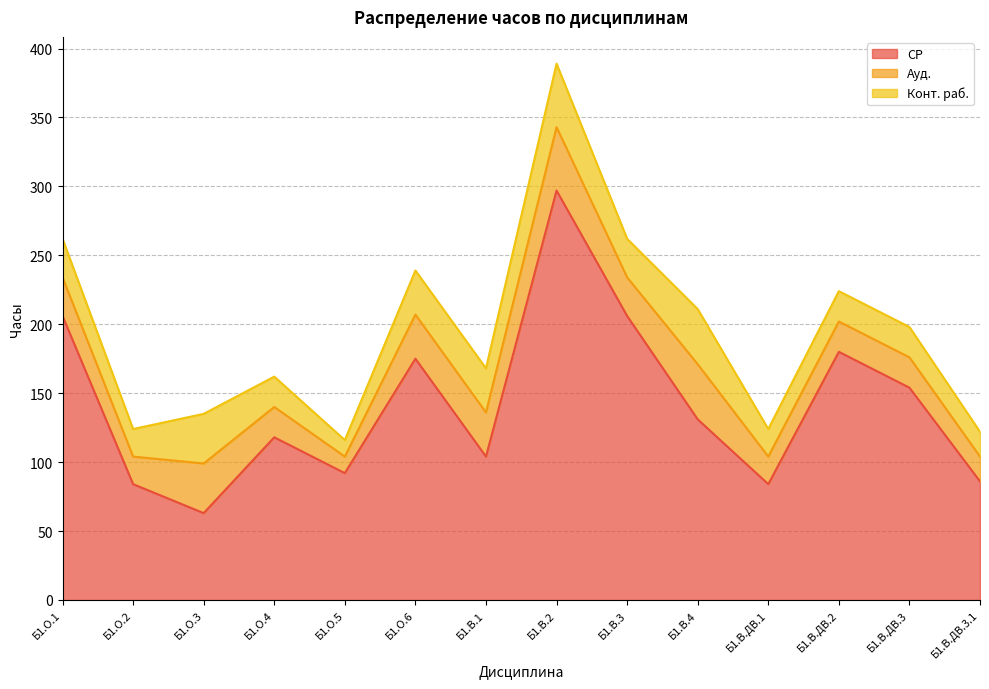

Rank the categories by Ауд. value from lowest to highest.

Б1.О.5, Б1.В.ДВ.3.1, Б1.О.2, Б1.В.ДВ.1, Б1.О.4, Б1.В.ДВ.2, Б1.В.ДВ.3, Б1.О.1, Б1.В.3, Б1.О.6, Б1.В.1, Б1.О.3, Б1.В.4, Б1.В.2